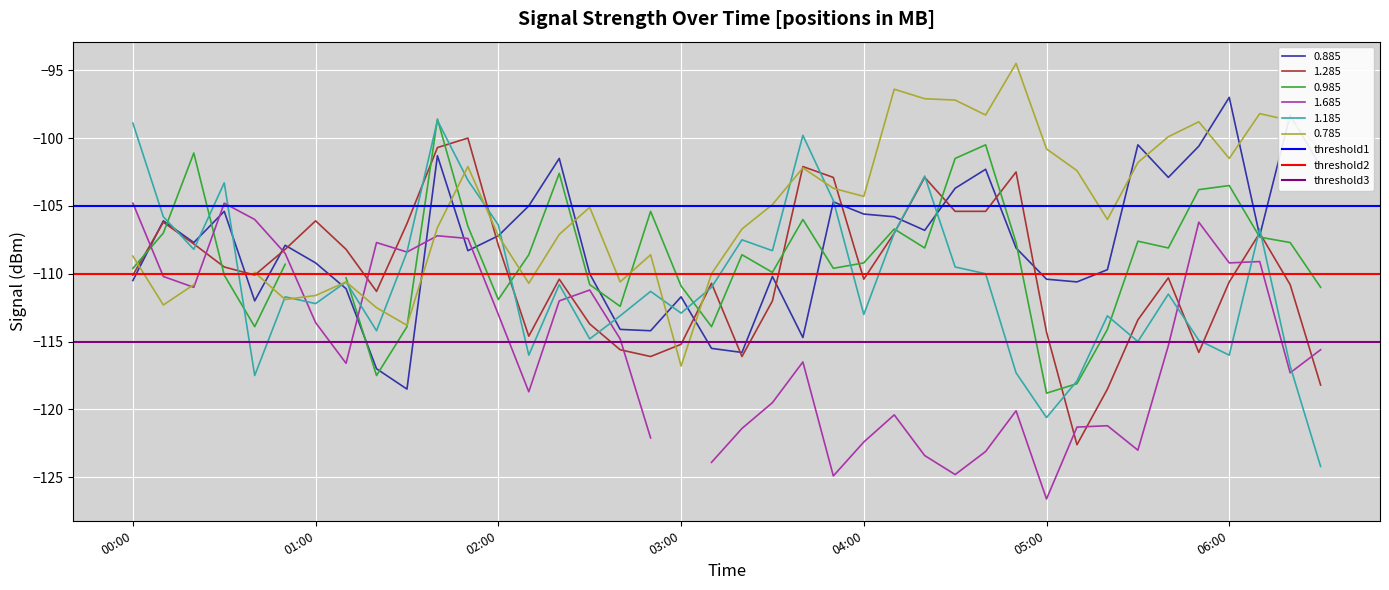

What is the lowest value of the 0.885 series?

-118.5